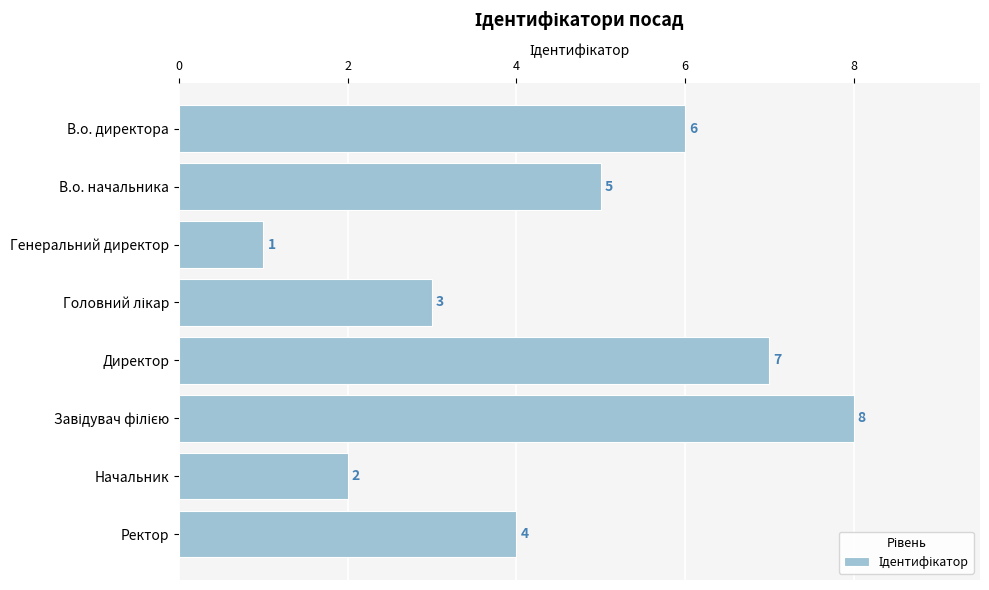

How many bars are there in total?

8